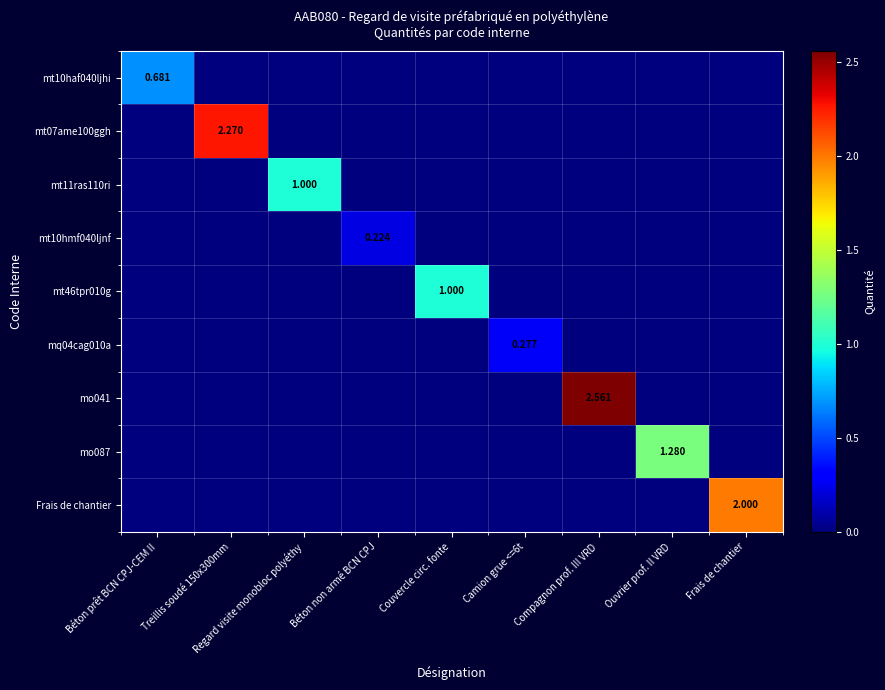

Rank the series at Frais de chantier from lowest to highest value.

mt10haf040ljhi, mt07ame100ggh, mt11ras110ri, mt10hmf040ljnf, mt46tpr010g, mq04cag010a, mo041, mo087, Frais de chantier